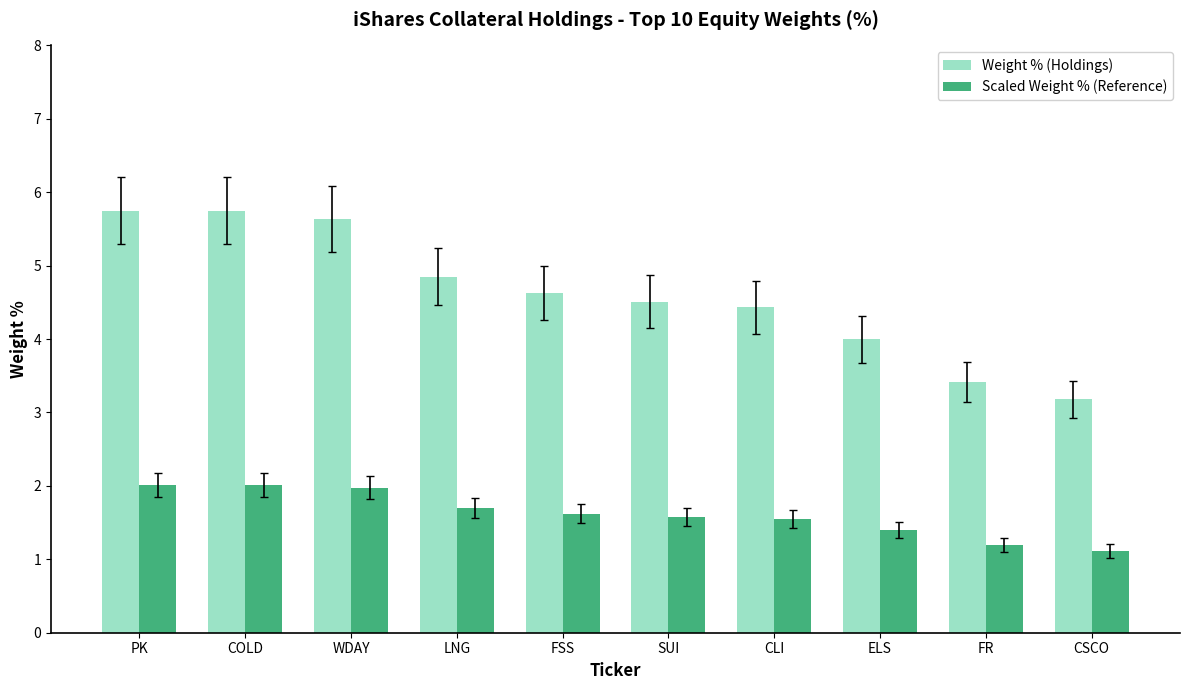

The value of Weight % (Holdings) at WDAY is 3.5. True or false?

False